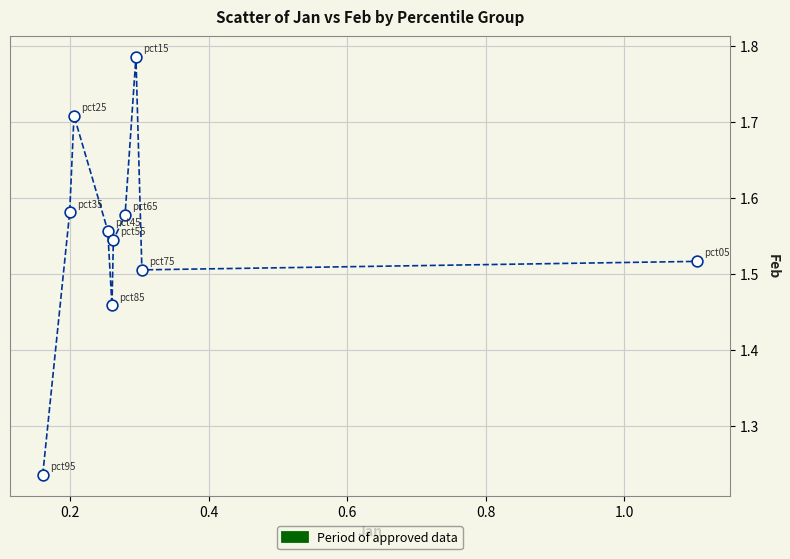

What is the range of X values (max minus min)?

0.9